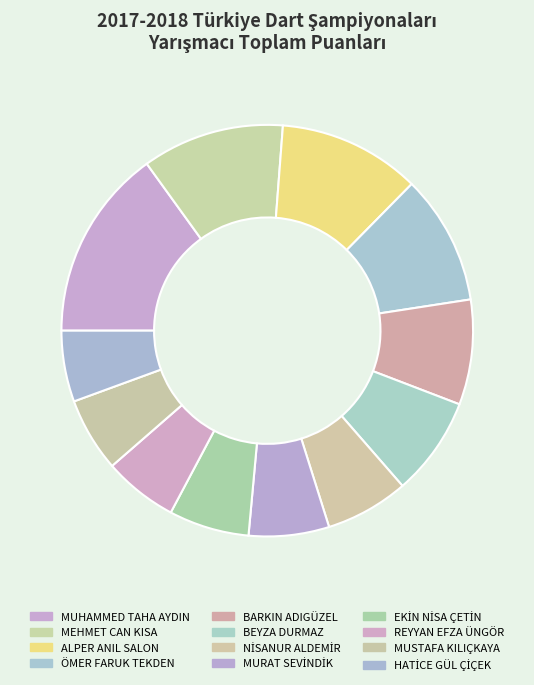

To the nearest percent, what is the difference between the BARKIN ADIGÜZEL and MURAT SEVİNDİK slice percentages?

2%